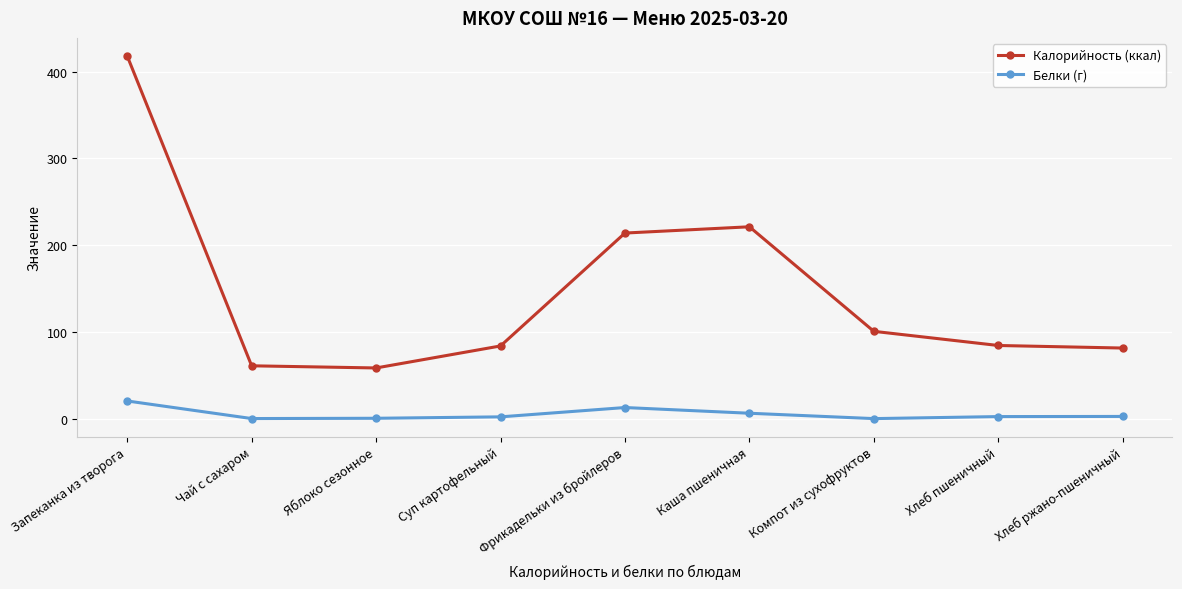

Count the number of categories in the chart.

9